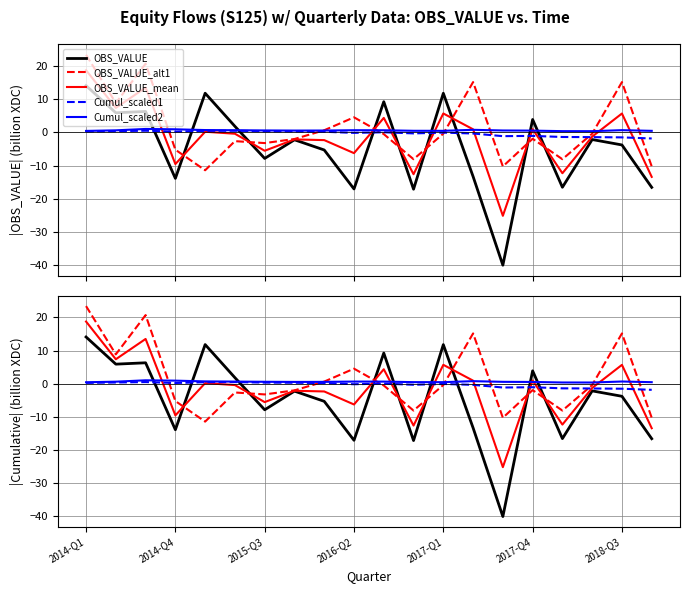

What is the sum of all Cumul_scaled2 values?

12.6